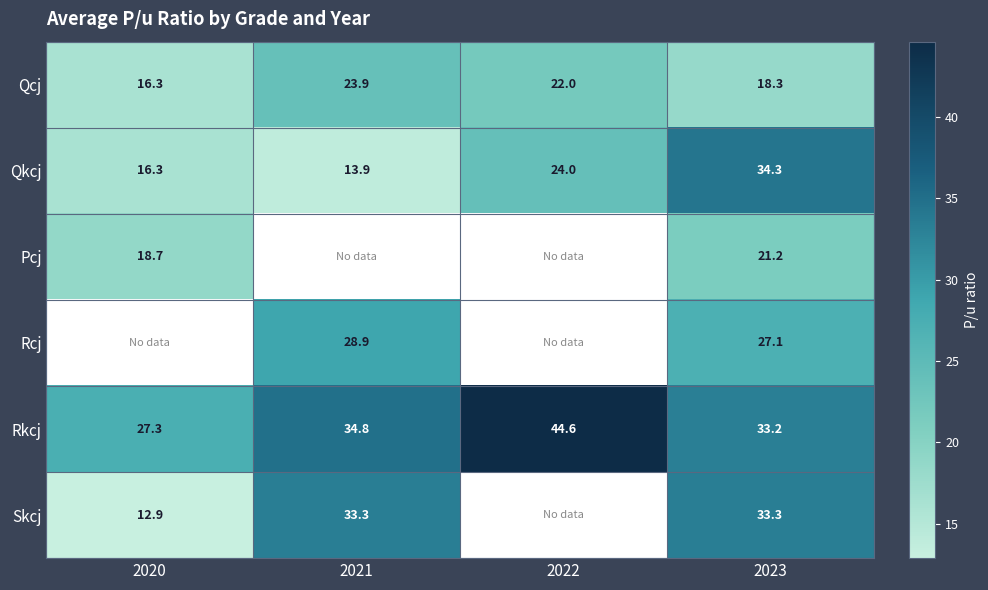

Which has a higher value, 2020 or 2023?

2023